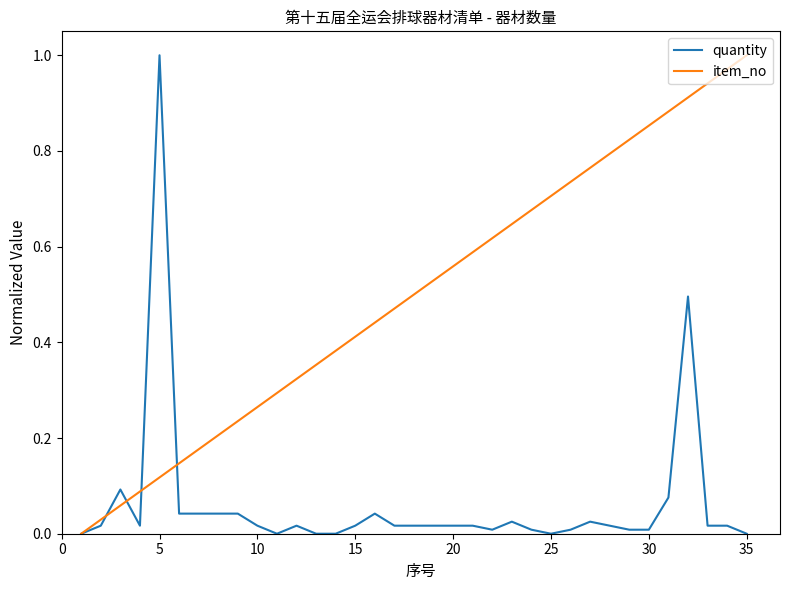

List the series in order of their overall mean, highest first.

item_no, quantity